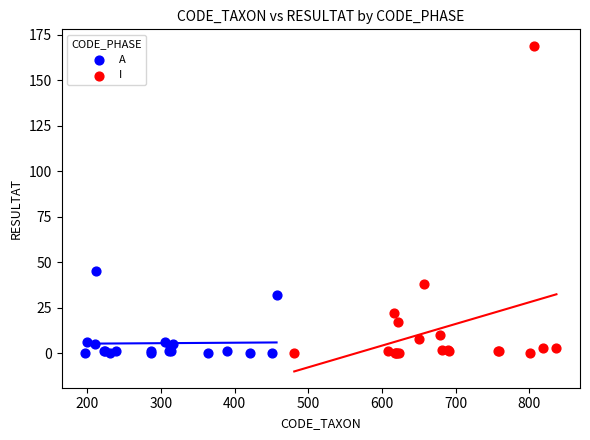

Which series reaches the maximum Y coordinate?

I